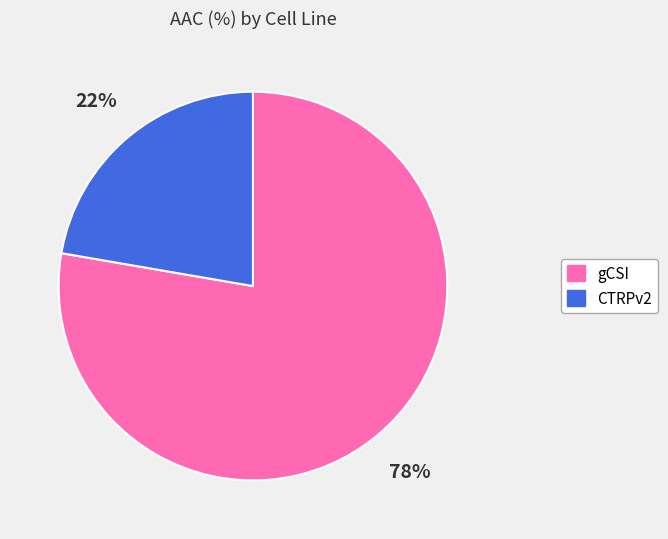

True or false: CTRPv2 accounts for 13% of the total.

False